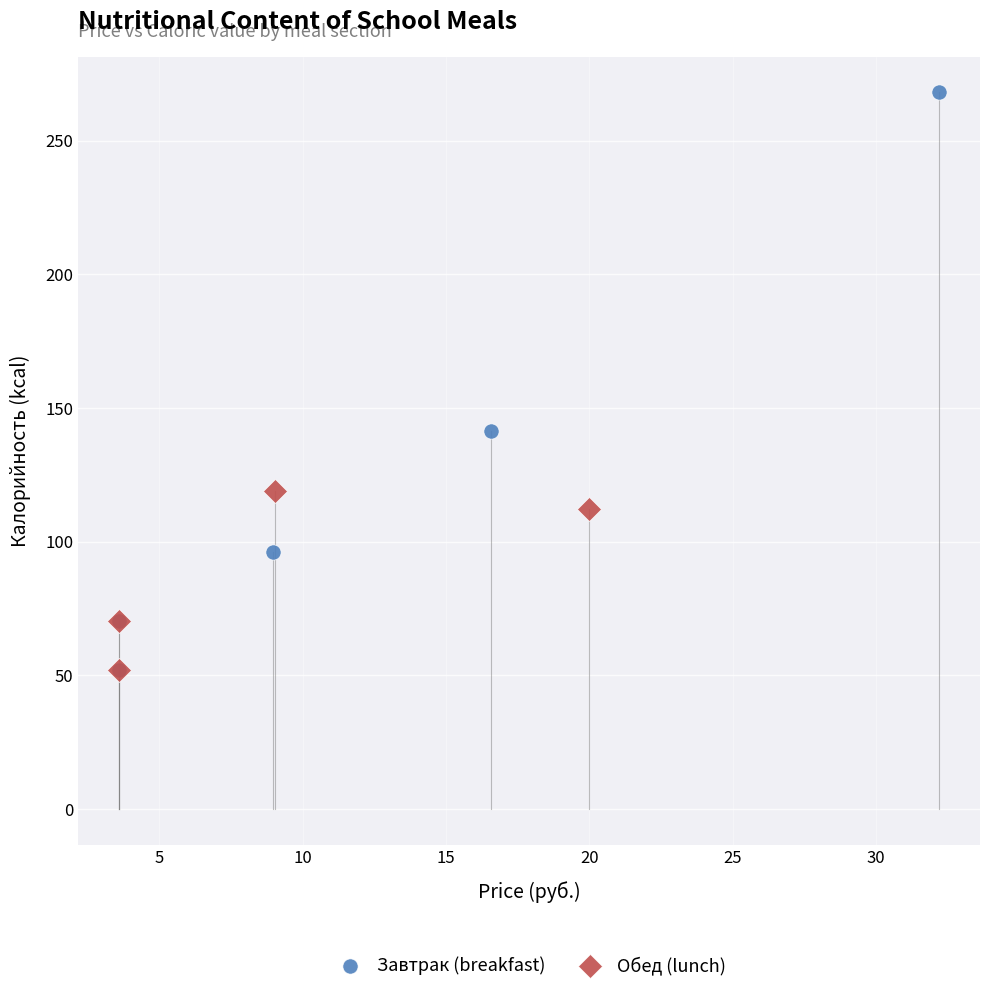

Which series has the largest Y range (max minus min)?

Завтрак (breakfast)